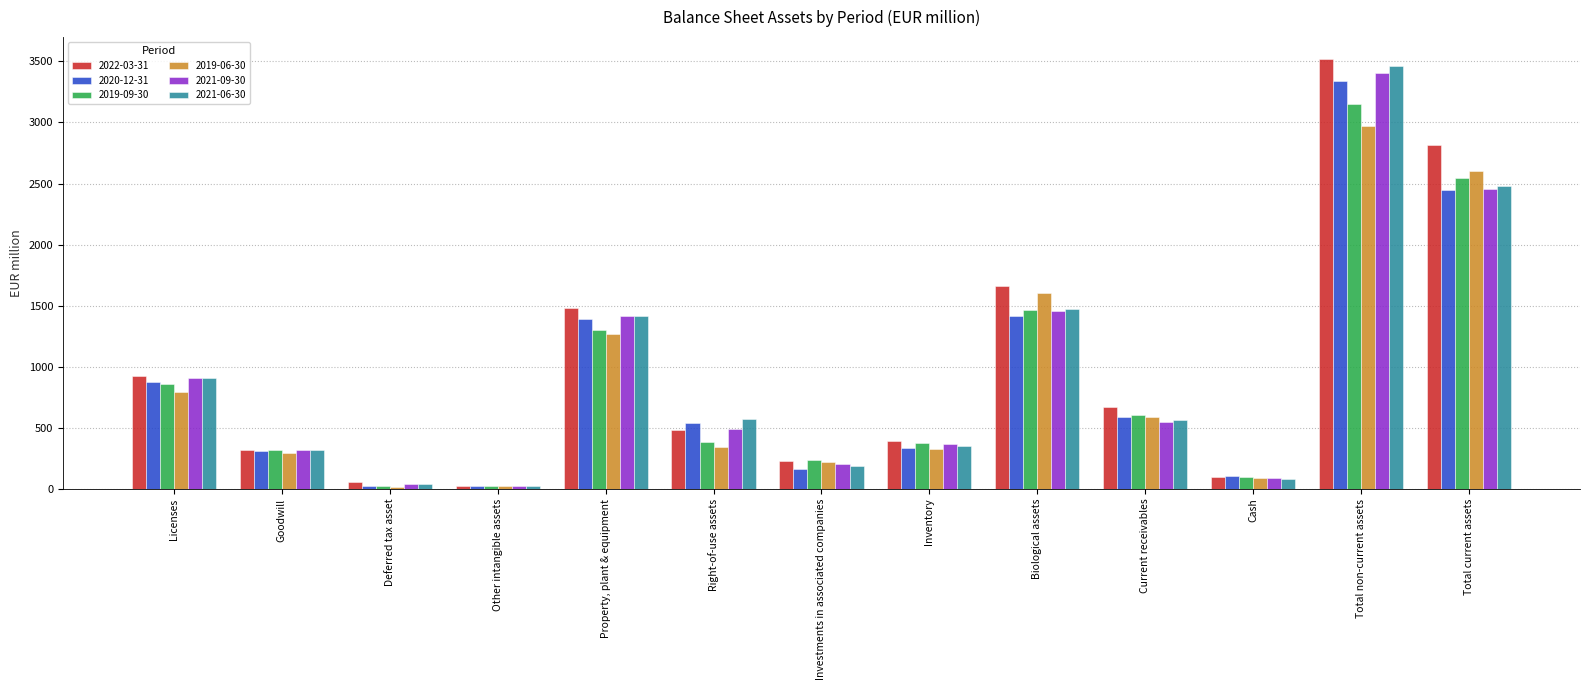

How many values in the 2019-09-30 series are below 386?

6